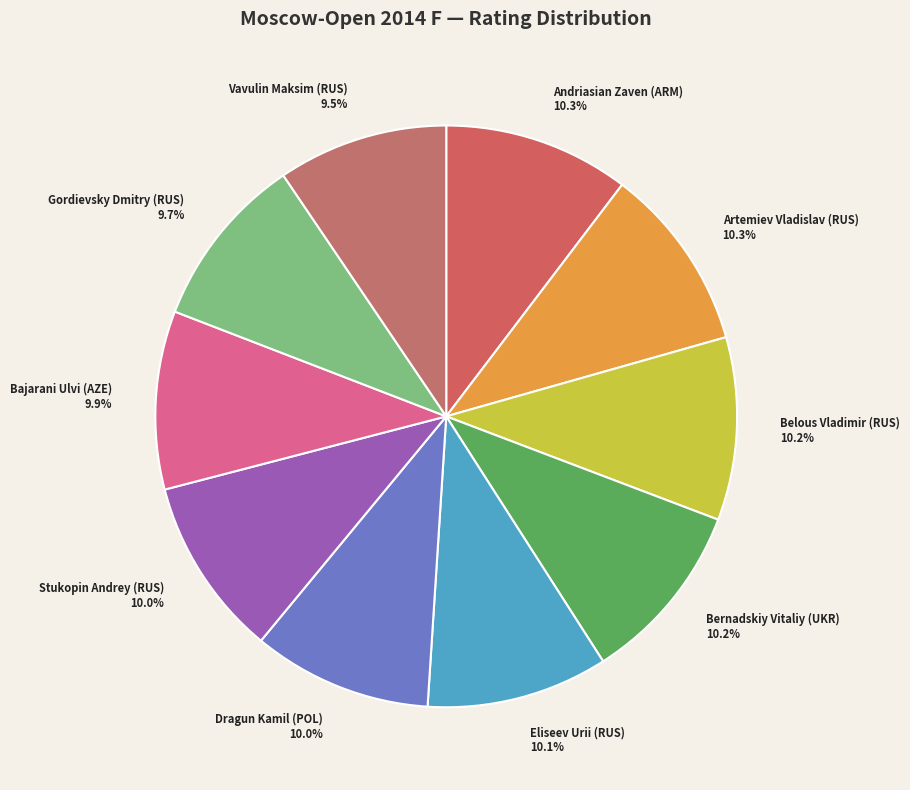

What is the ratio of the value at Belous Vladimir (RUS) to the value at Eliseev Urii (RUS)?

1.0